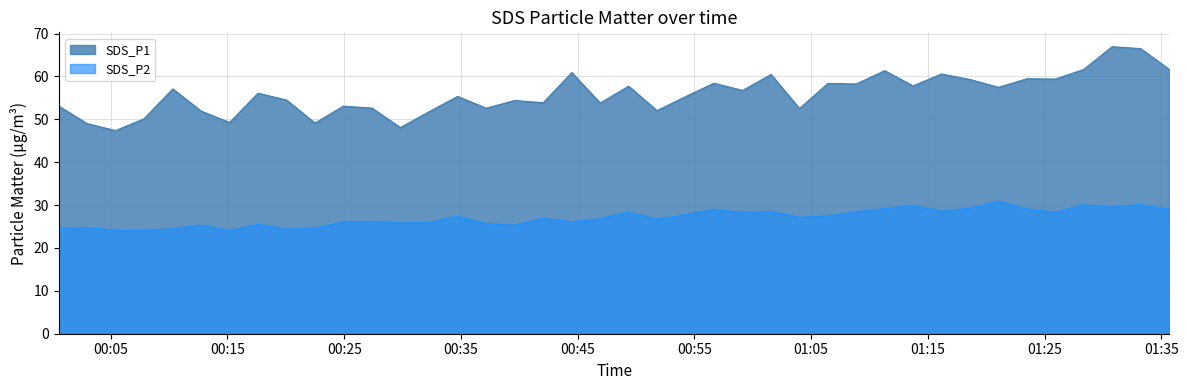

At which label does SDS_P1 reach its peak?

2022/03/25 01:30:47